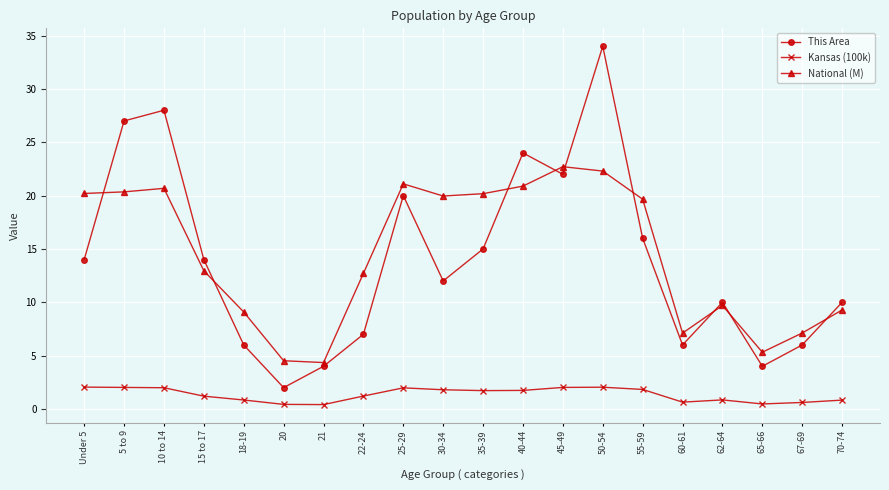

At which category is the sum across all series the highest?

50-54